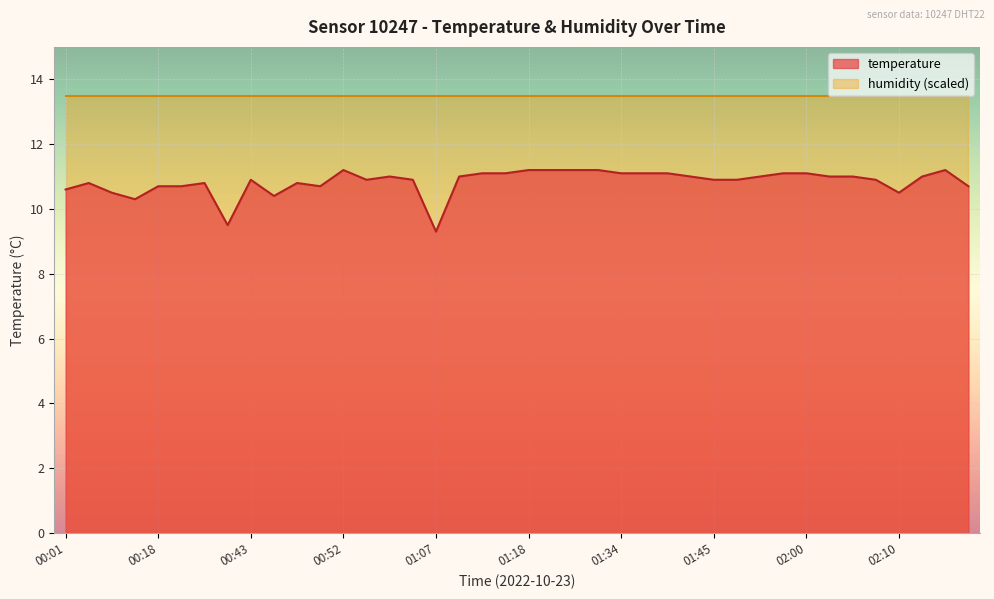

The value at 00:18 is 3.4. True or false?

False